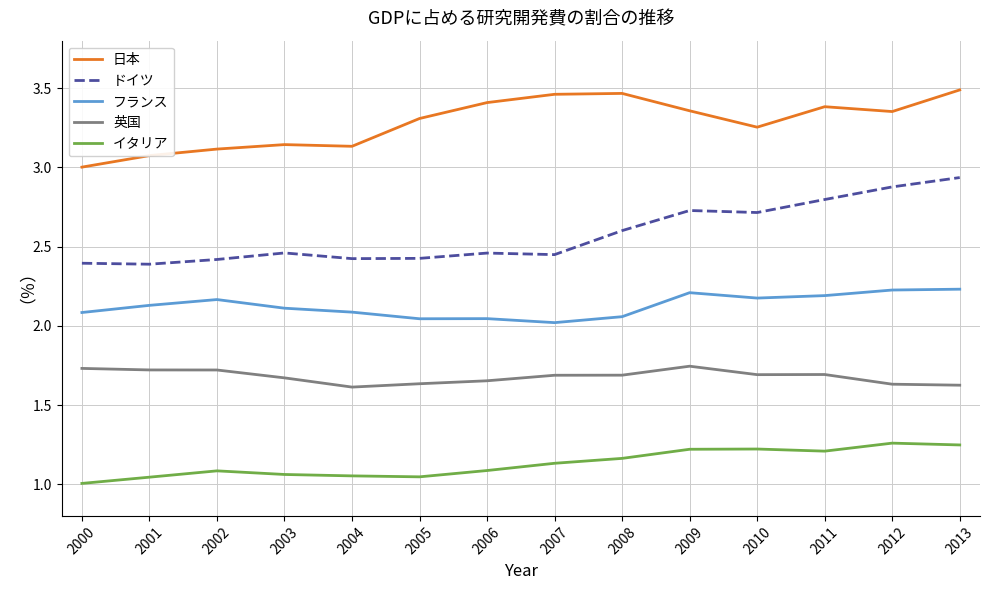

In 英国, how many points are lower than both neighbors (excluding endpoints)?

2